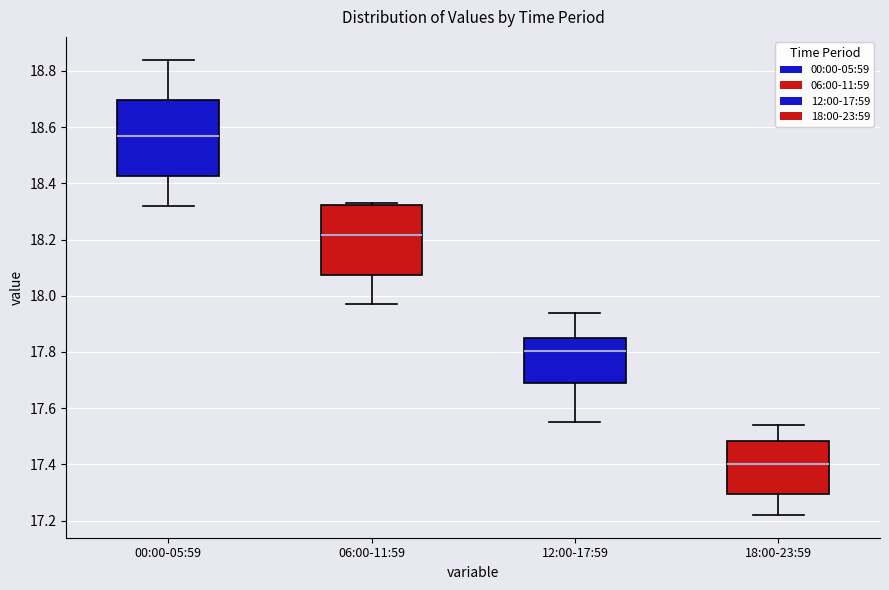

Reading left to right, read every box against the y-axis: the position of its median line, the range the box covers, and the ends of its whiskers. The values are not printed on the chart, so give them approximately, as read against the axis.

00:00-05:59: median 18.58, box 18.42 to 18.70, whiskers 18.32 to 18.84
06:00-11:59: median 18.22, box 18.08 to 18.32, whiskers 17.98 to 18.34
12:00-17:59: median 17.80, box 17.70 to 17.86, whiskers 17.56 to 17.94
18:00-23:59: median 17.40, box 17.30 to 17.48, whiskers 17.22 to 17.54